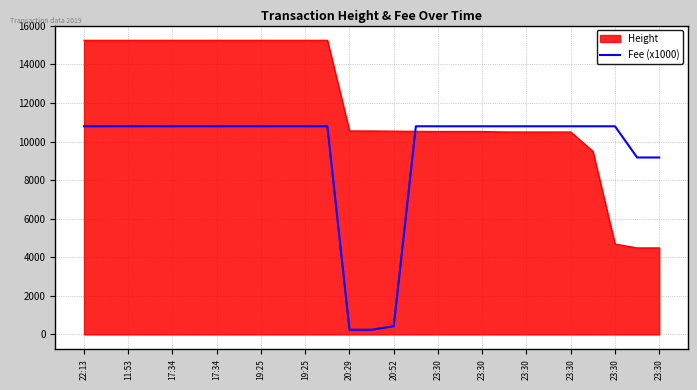

Which series ends up on top after the final intersection of Fee (x1000) and Height?

Fee (x1000)